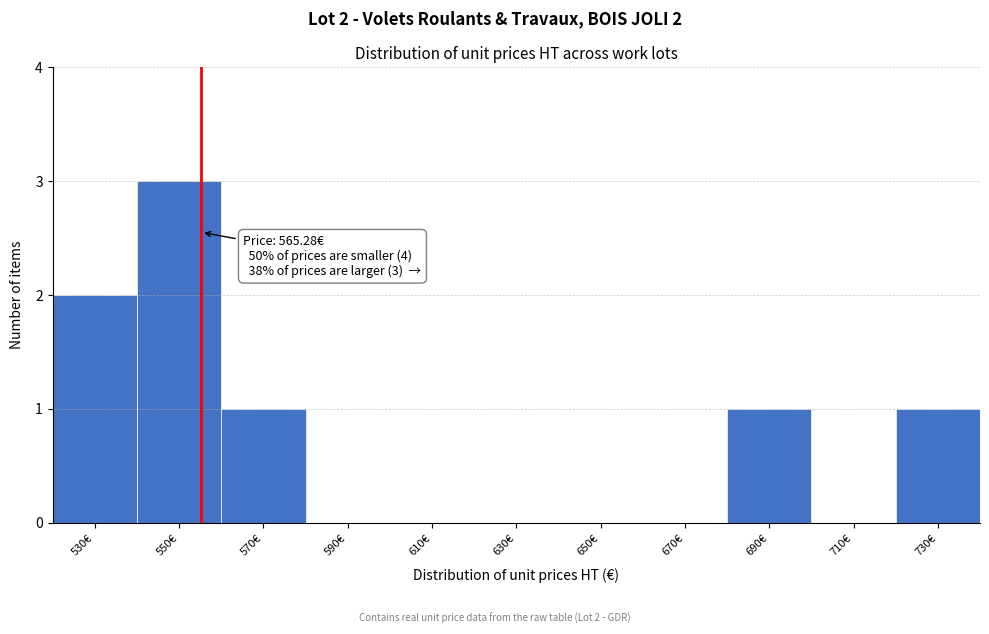

Reading right to left, what are all the values shown in this chart?

730€=1	710€=0	690€=1	670€=0	650€=0	630€=0	610€=0	590€=0	570€=1	550€=3	530€=2